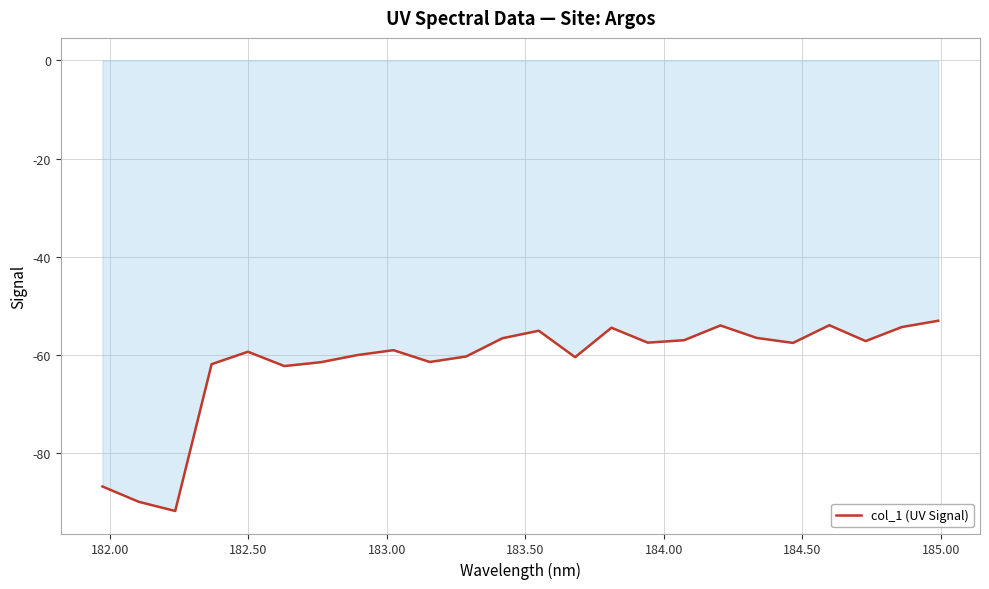

What is the maximum value shown in the chart?

-53.1